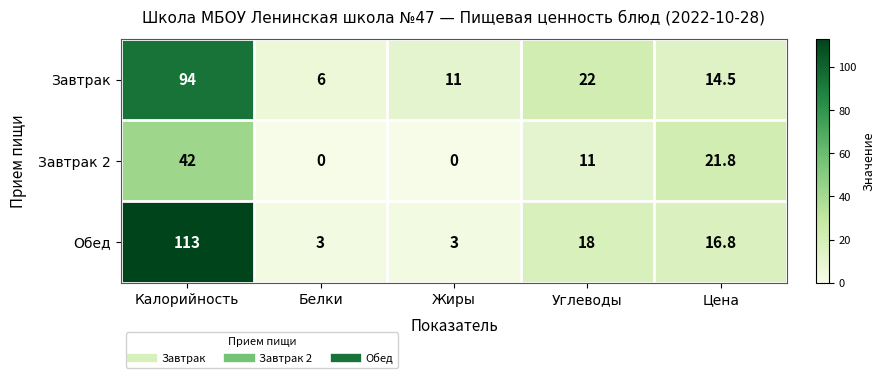

What is the total value across all series at Белки?

9.0